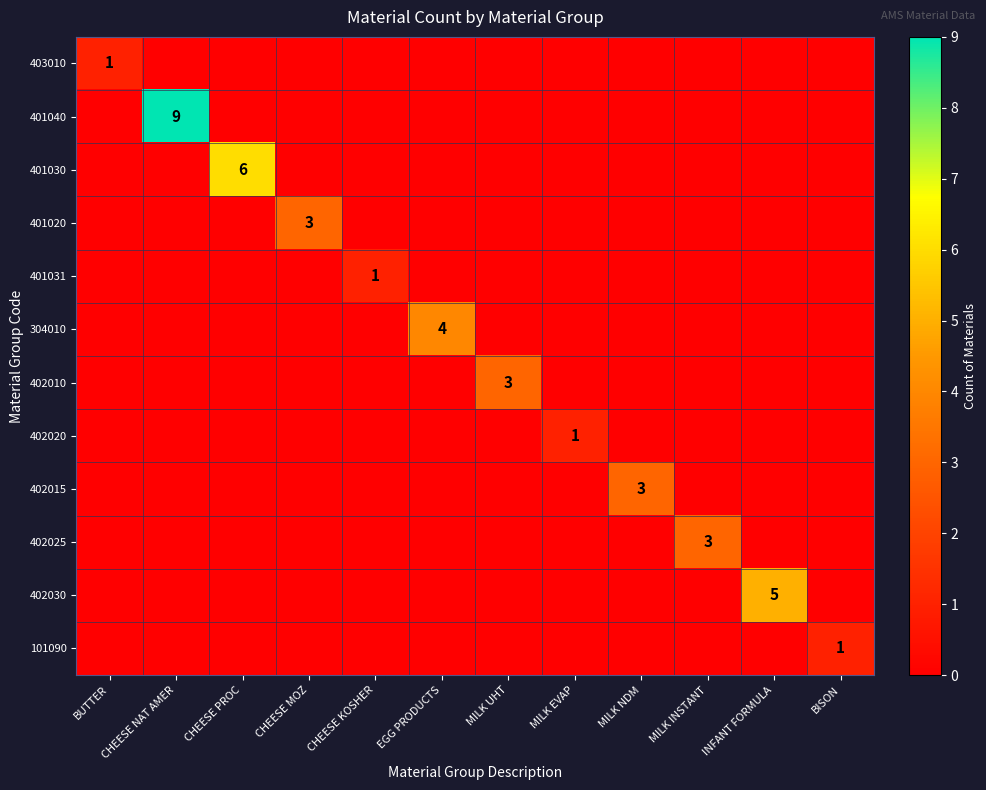

What is the difference between the highest and lowest values at CHEESE MOZ?

3.0